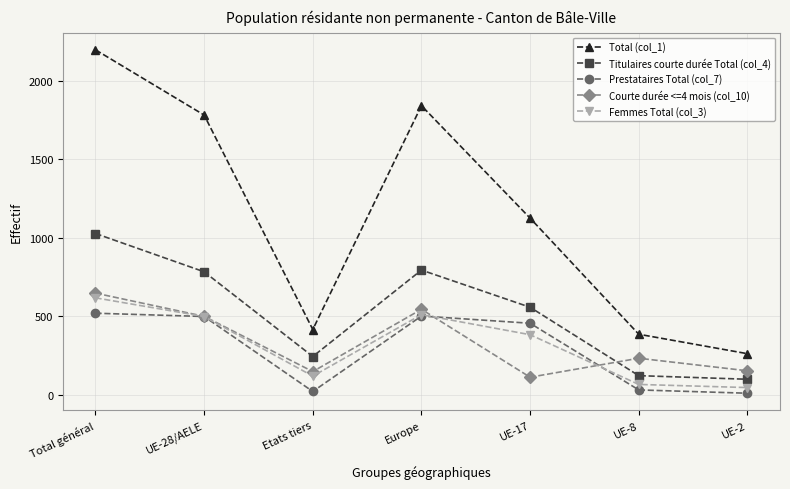

True or false: Titulaires courte durée Total (col_4) and Femmes Total (col_3) cross at least once.

False